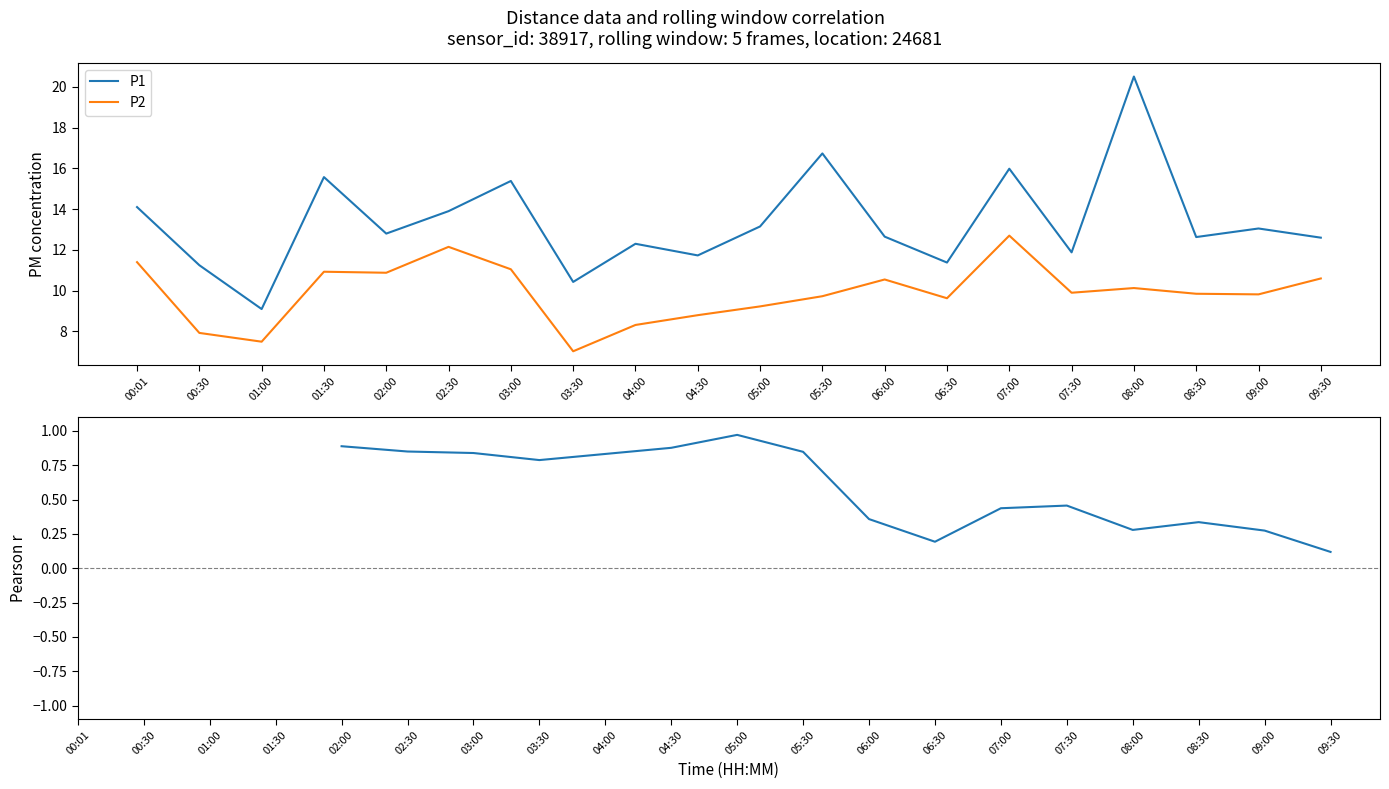

Rank the series by their maximum value, from lowest to highest.

P2, P1